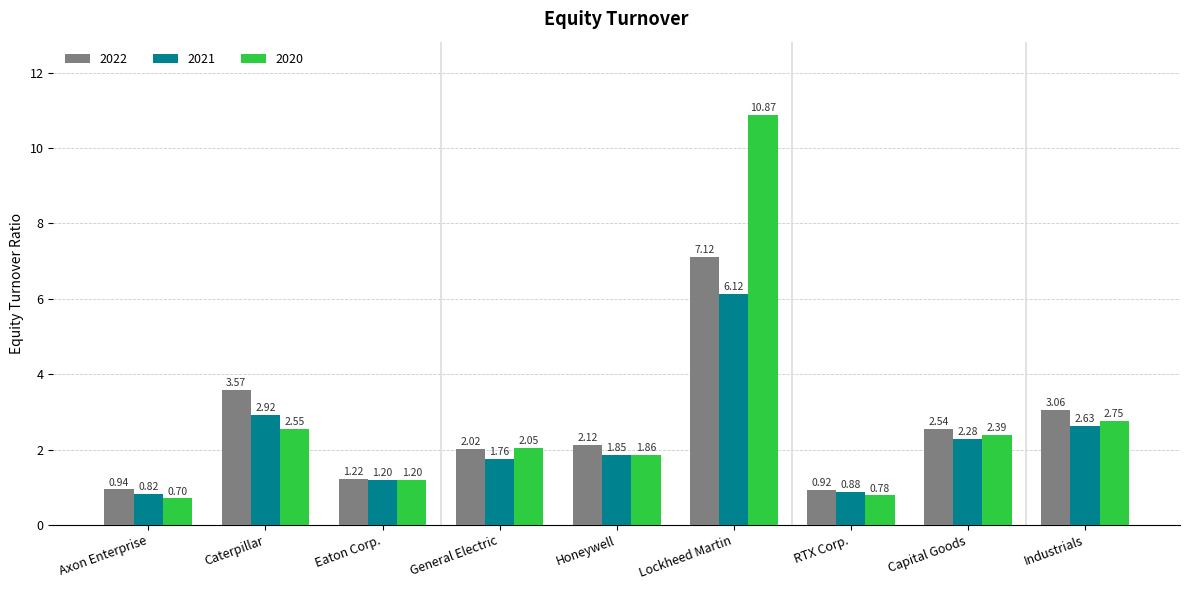

What are all the series names shown in the legend?

2022, 2021, 2020